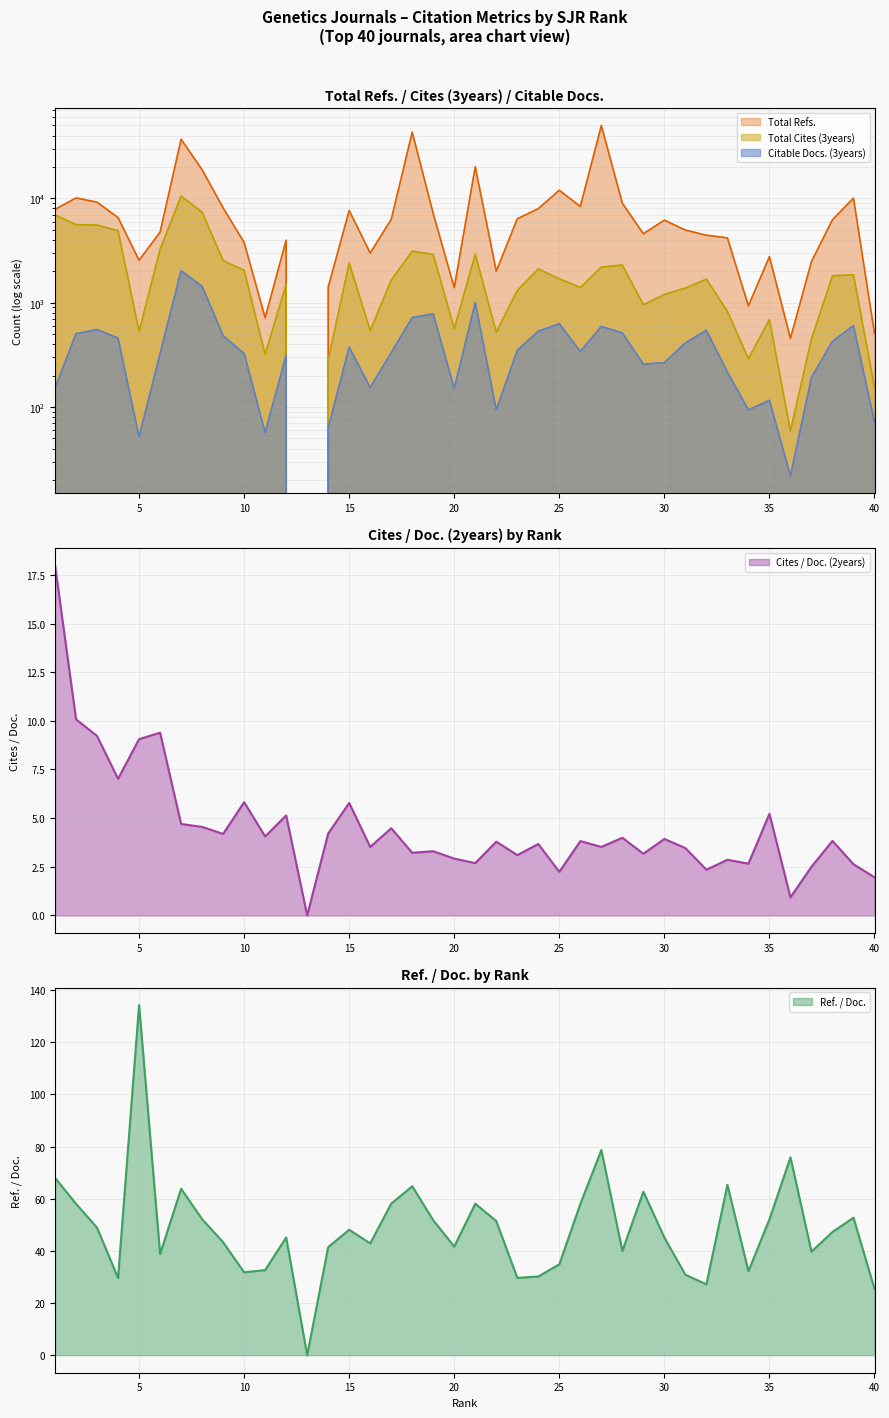

True or false: Total Cites (3years) and Cites / Doc. (2years) cross at least once.

False